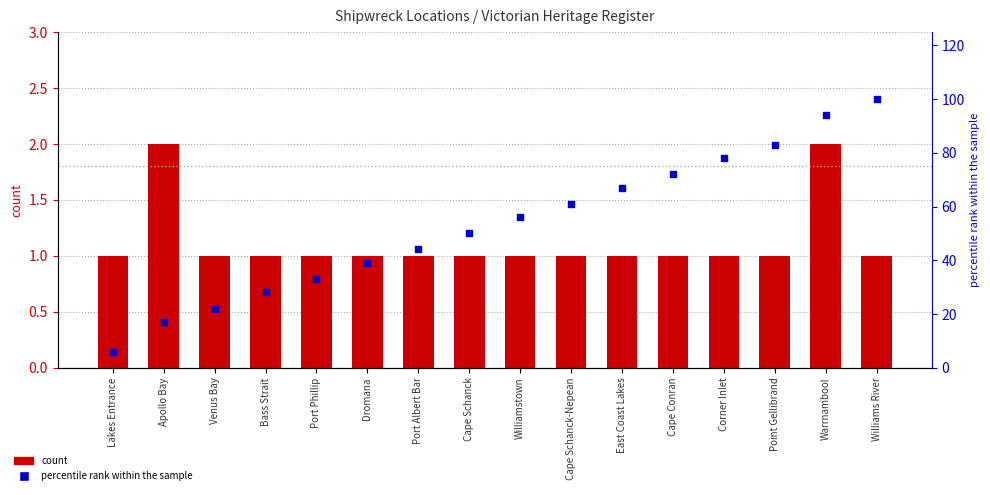

What is the total value across all series at Dromana?

40